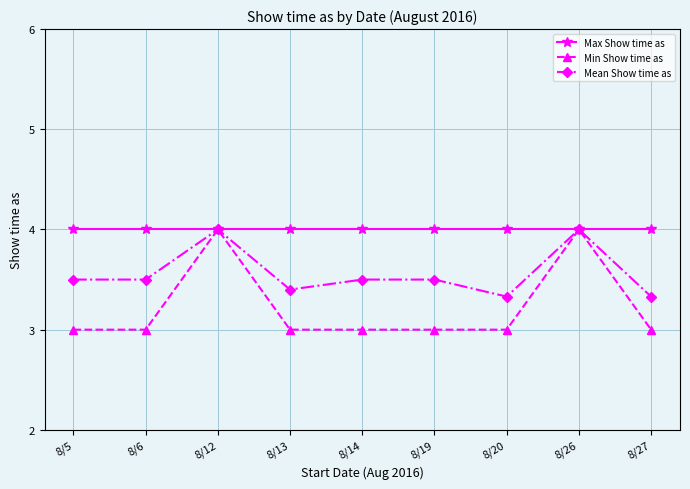

What is the highest value of the Max Show time as series?

4.0